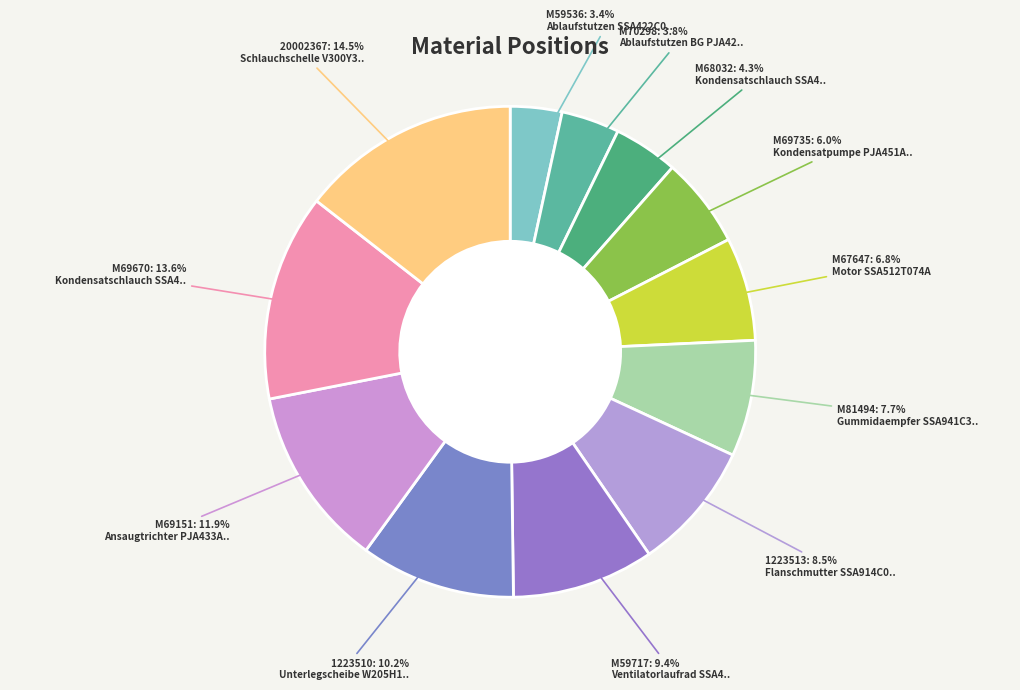

How many segments does this pie chart have?

12